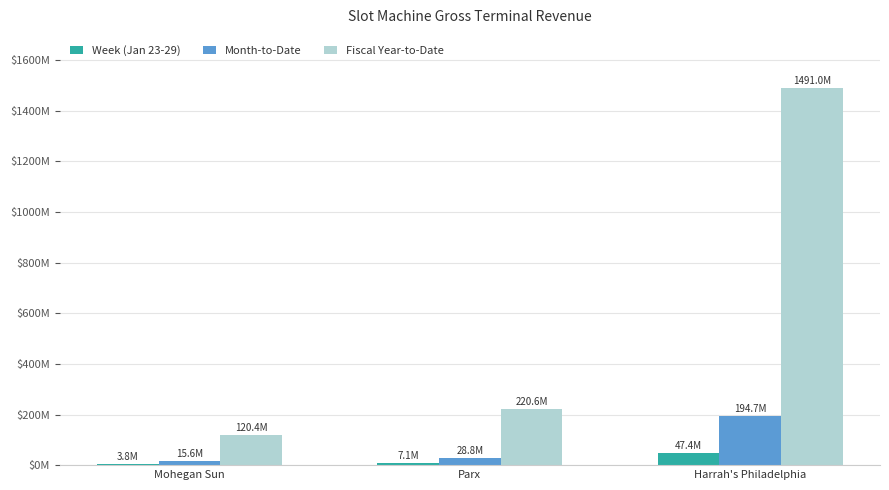

What is the label of the 3rd bar from the left?

Harrah's Philadelphia